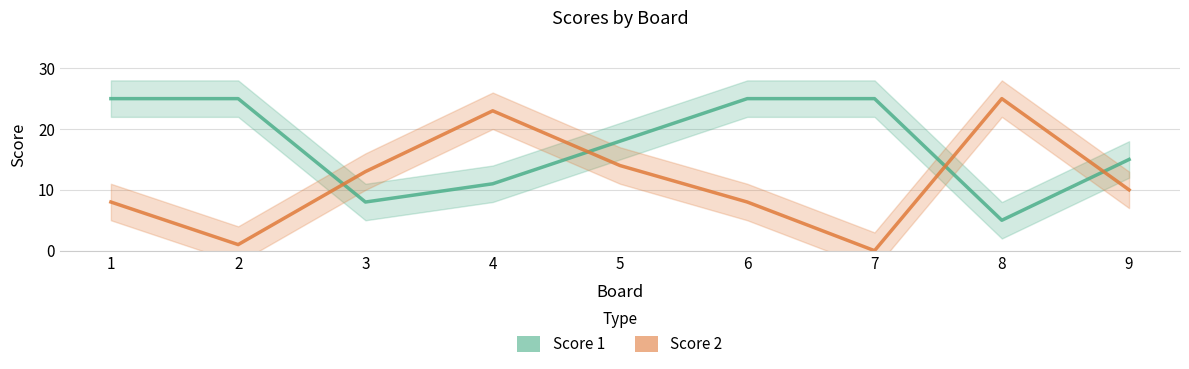

Is it true that Score 1 equals 15 at 9?

True